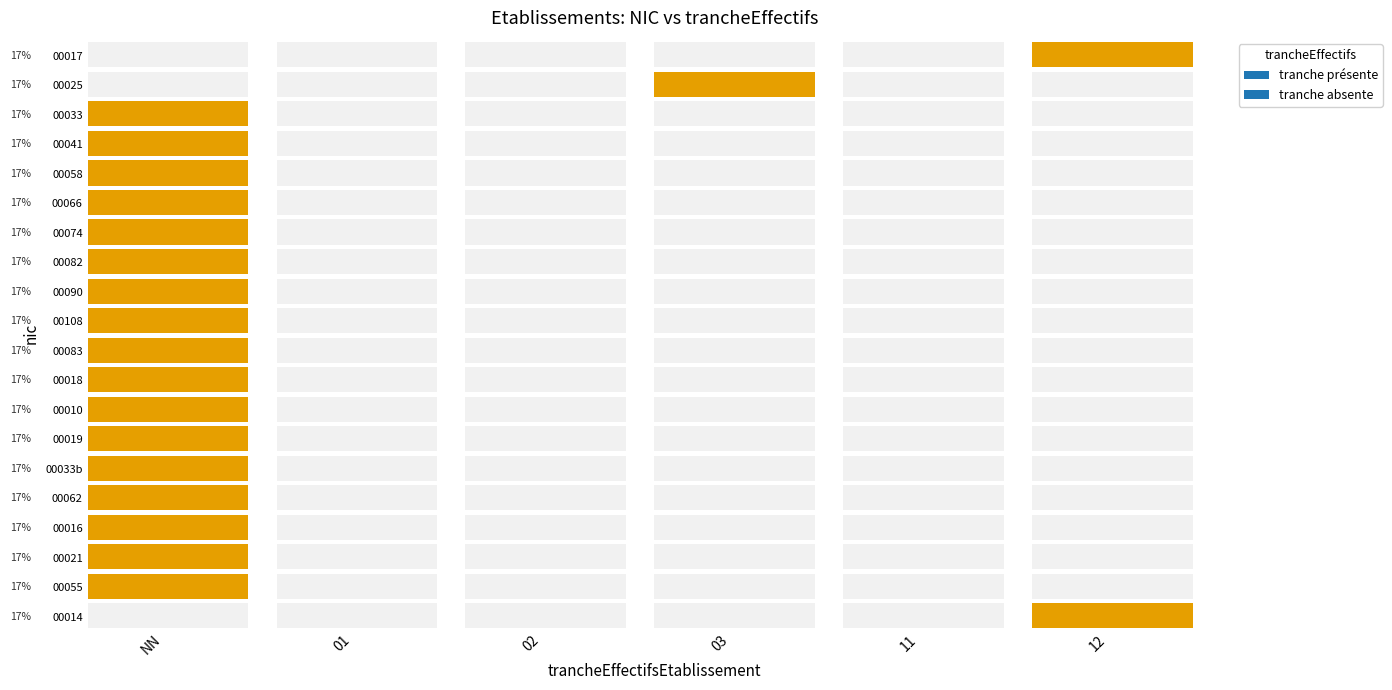

Rank the series by their maximum value, from lowest to highest.

00017, 00025, 00033, 00041, 00058, 00066, 00074, 00082, 00090, 00108, 00083, 00018, 00010, 00019, 00033b, 00062, 00016, 00021, 00055, 00014